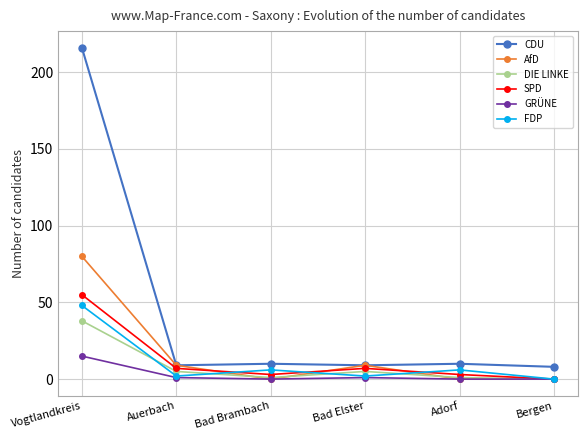

True or false: CDU has more than 2 interior local peaks.

False